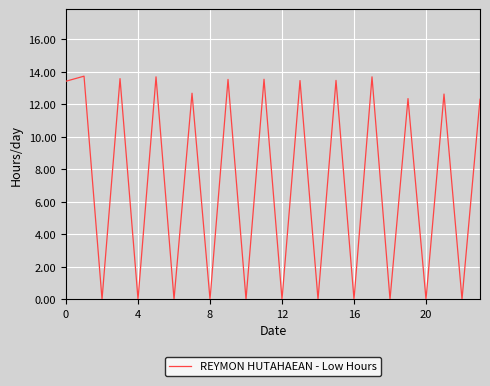

Does the chart have visible grid lines?

Yes